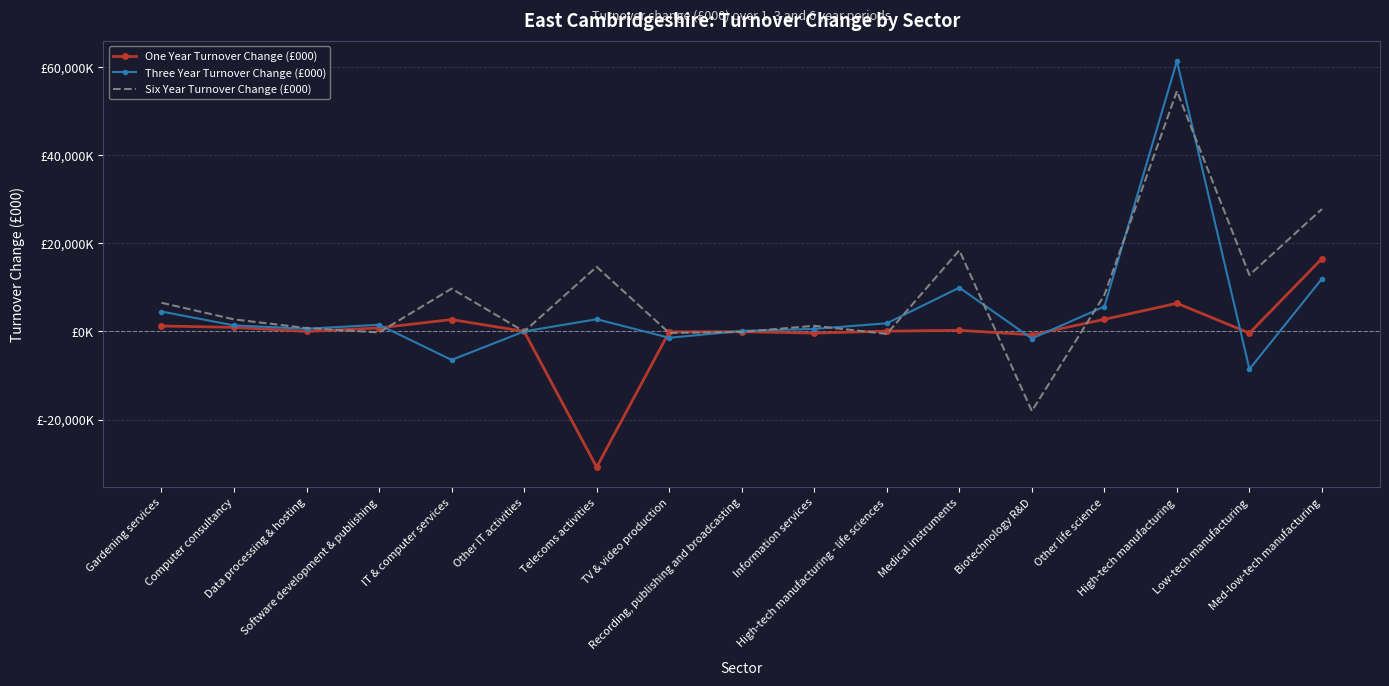

Where does the Six Year Turnover Change (£000) series first go above 2716?

Gardening services